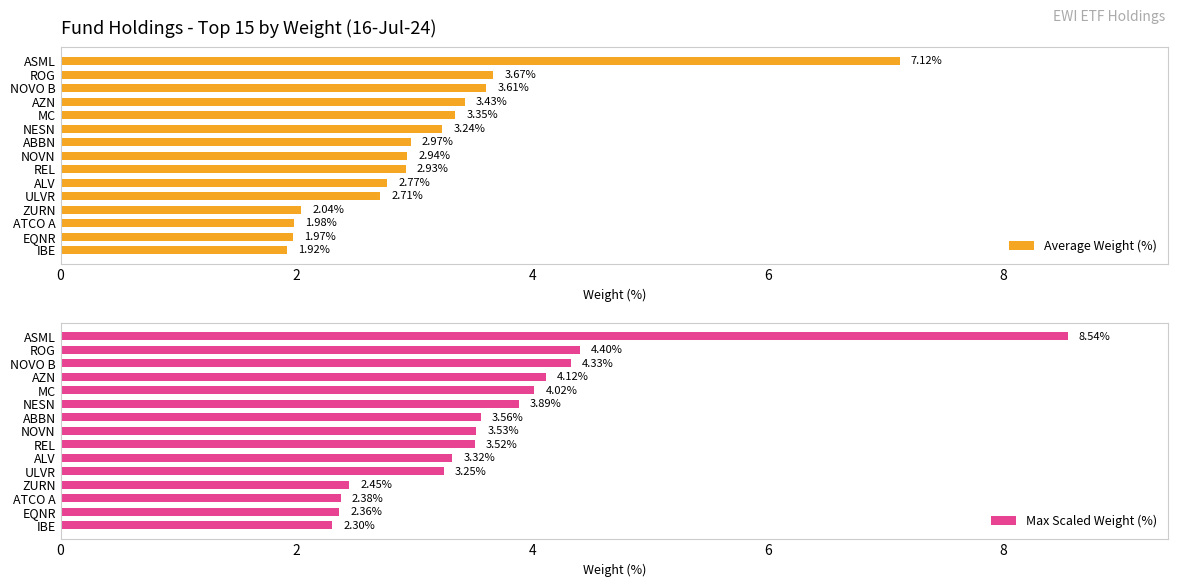

At which label is Average Weight (%) closest to 4?

ROG